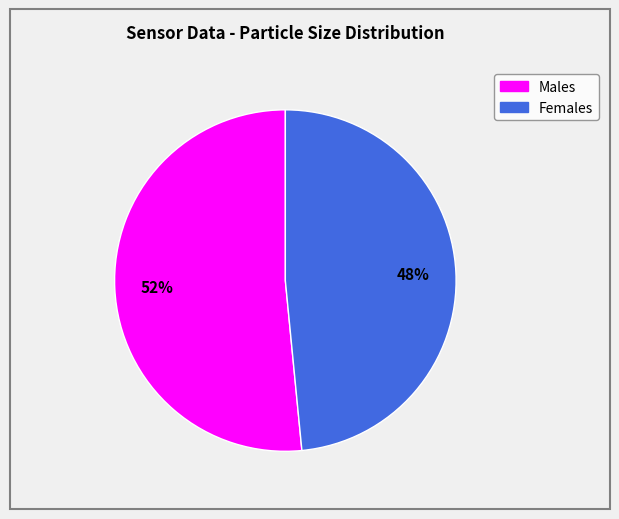

Is there any slice that represents more than half of the pie?

Yes